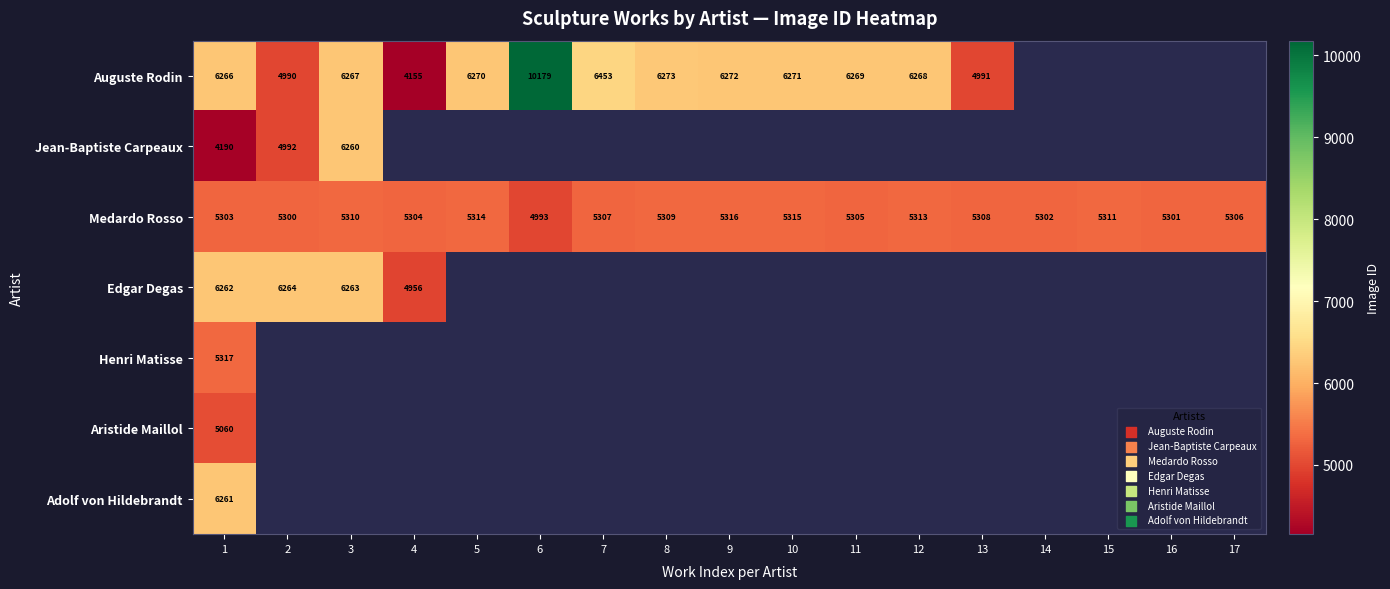

The Edgar Degas series shows 6263 at 3. True or false?

True